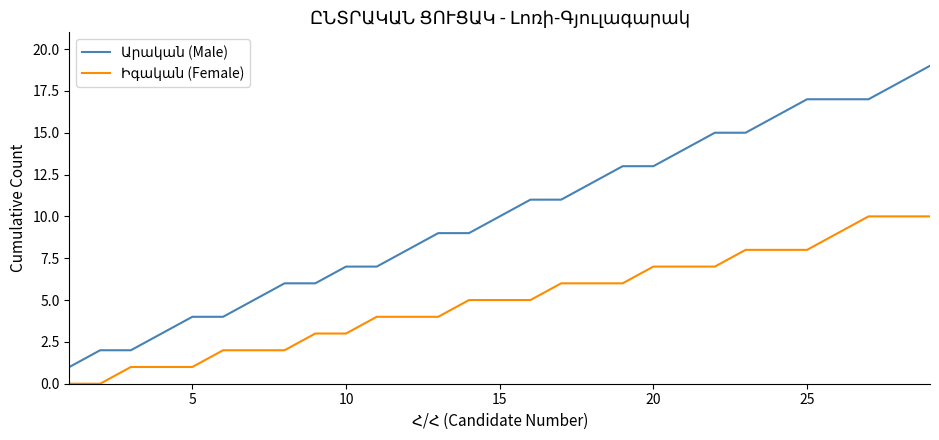

What is the greatest value displayed?

19